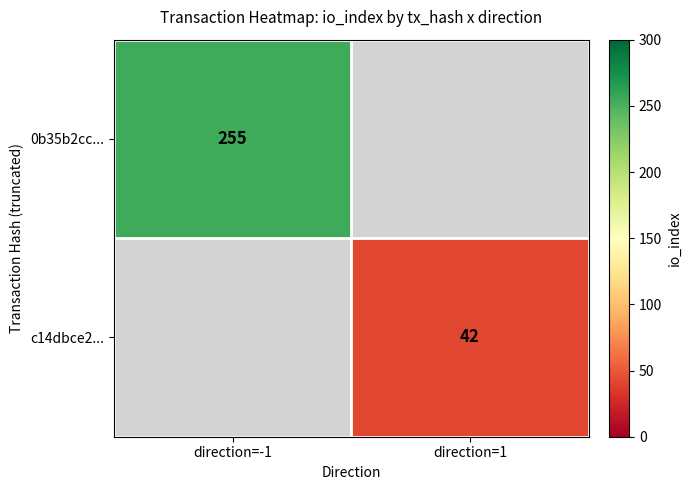

The c14dbce2... series shows 19 at direction=1. True or false?

False